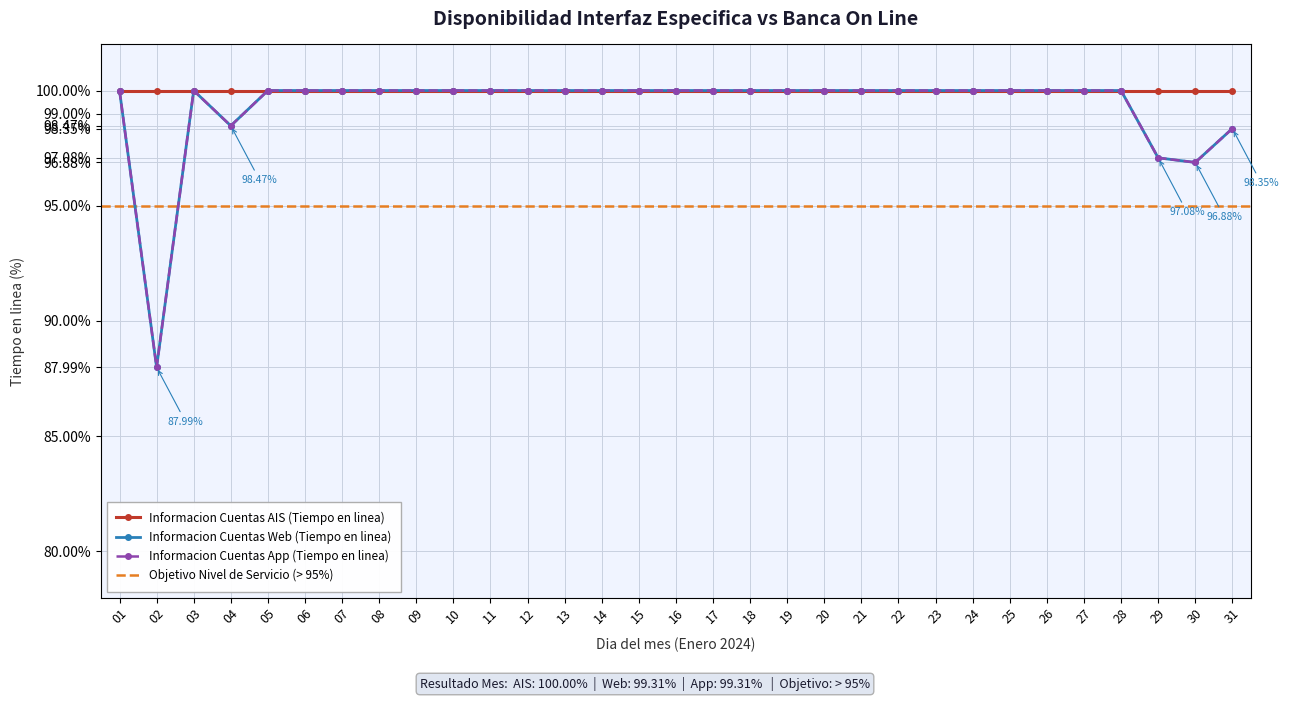

At which category is the sum across all series the highest?

01